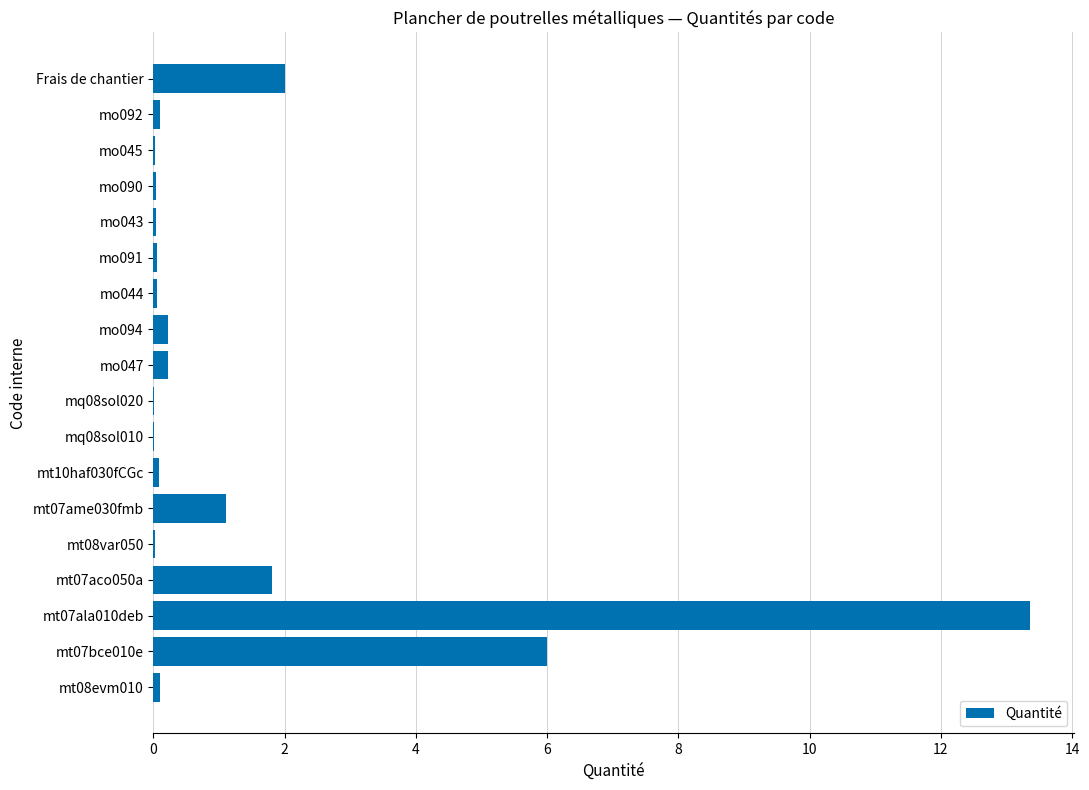

How many categories are shown in the chart?

18